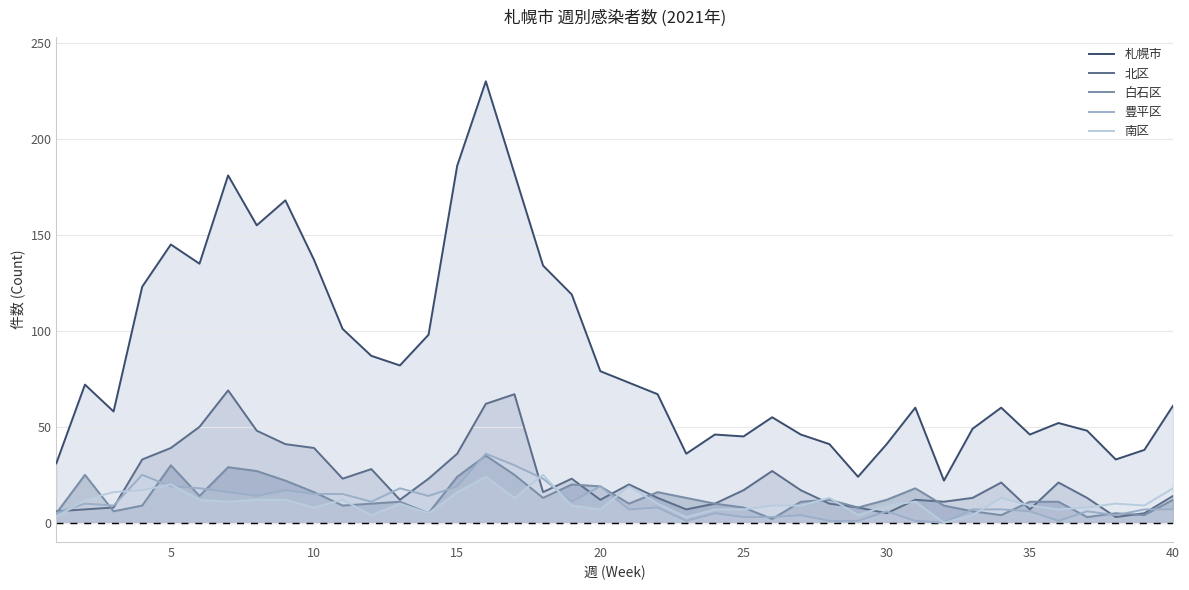

Reading left to right, extract all data points from this chart.

札幌市: 31	72	58	123	145	135	181	155	168	137	101	87	82	98	186	230	182	134	119	79	73	67	36	46	45	55	46	41	24	41	60	22	49	60	46	52	48	33	38	61
北区: 6	7	8	33	39	50	69	48	41	39	23	28	12	23	36	62	67	16	23	12	20	13	7	10	17	27	17	10	8	5	12	11	13	21	7	21	13	3	5	14
白石区: 5	25	6	9	30	14	29	27	22	16	9	10	11	5	24	35	25	13	20	19	10	16	13	10	8	2	11	12	8	12	18	9	6	4	11	11	3	5	4	12
豊平区: 5	10	9	25	19	18	16	14	17	15	15	11	18	14	19	36	30	23	11	19	7	8	1	5	3	3	4	1	1	6	1	0	7	7	6	1	6	4	7	7
南区: 3	12	16	17	20	12	11	12	12	8	12	4	10	5	16	24	13	25	9	7	19	10	3	7	7	9	9	13	4	9	11	0	4	13	9	7	8	10	9	18